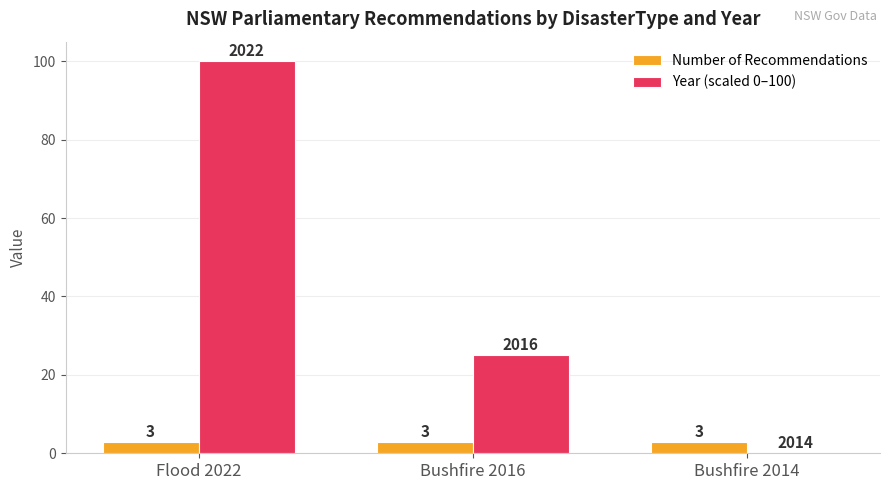

Which series has the largest total across all categories?

Year (scaled 0–100)